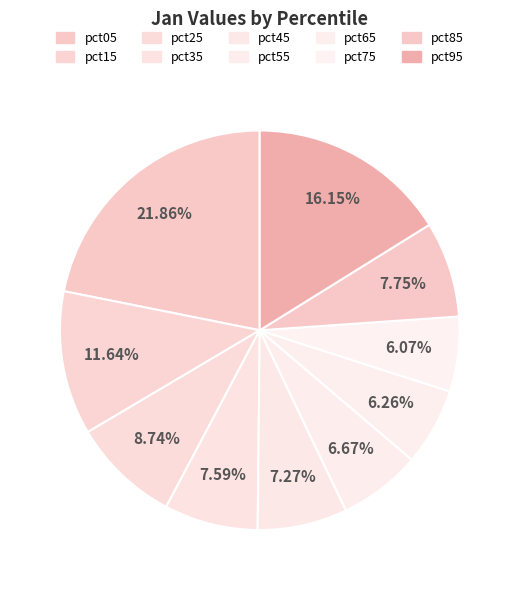

Count the number of slices in the pie.

10